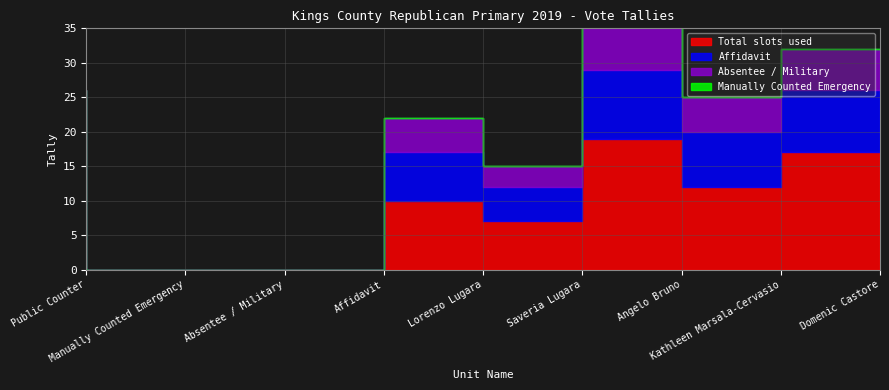

True or false: Public Counter has a value of 0 at Absentee / Military.

True